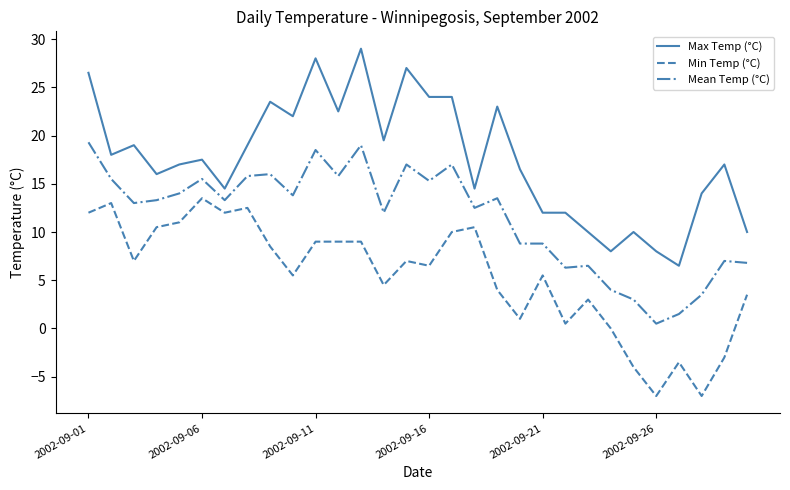

Rank the series by their maximum value, from lowest to highest.

Min Temp (°C), Mean Temp (°C), Max Temp (°C)